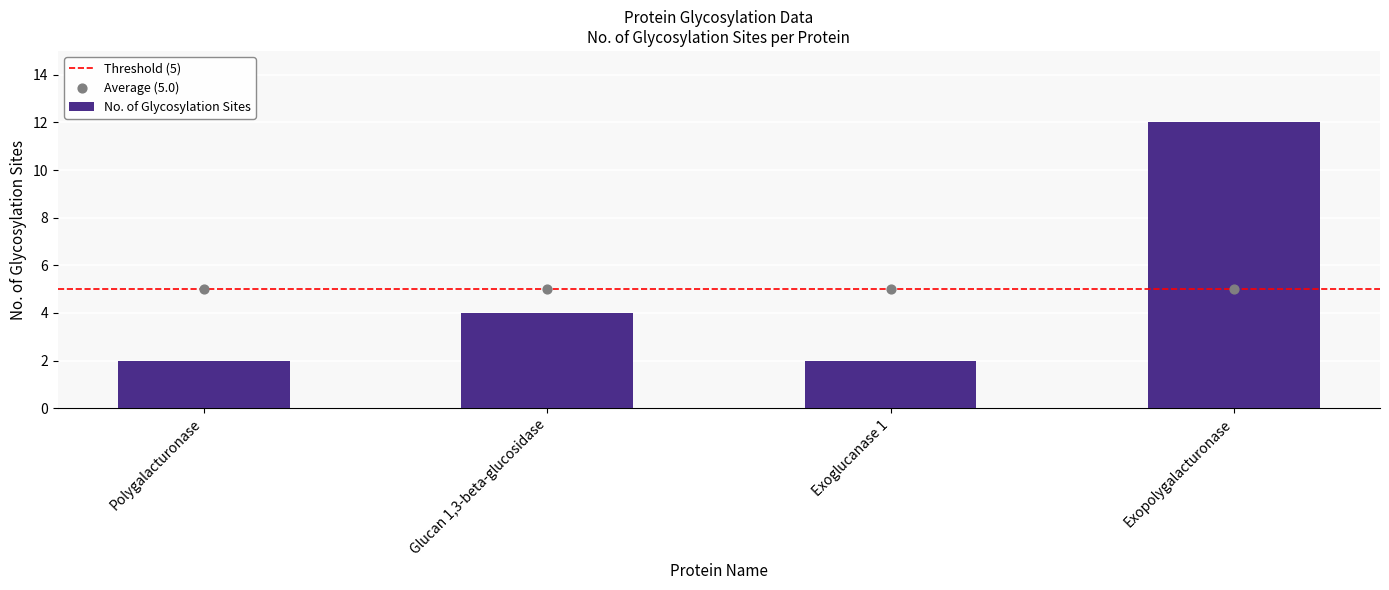

What is the change in value from Glucan 1,3-beta-glucosidase to Exoglucanase 1?

-2